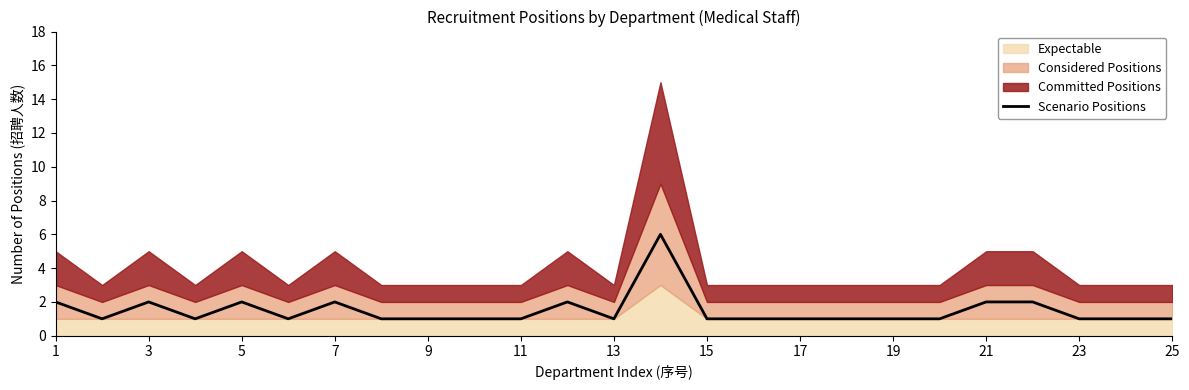

What is the maximum value for Scenario Positions?

6